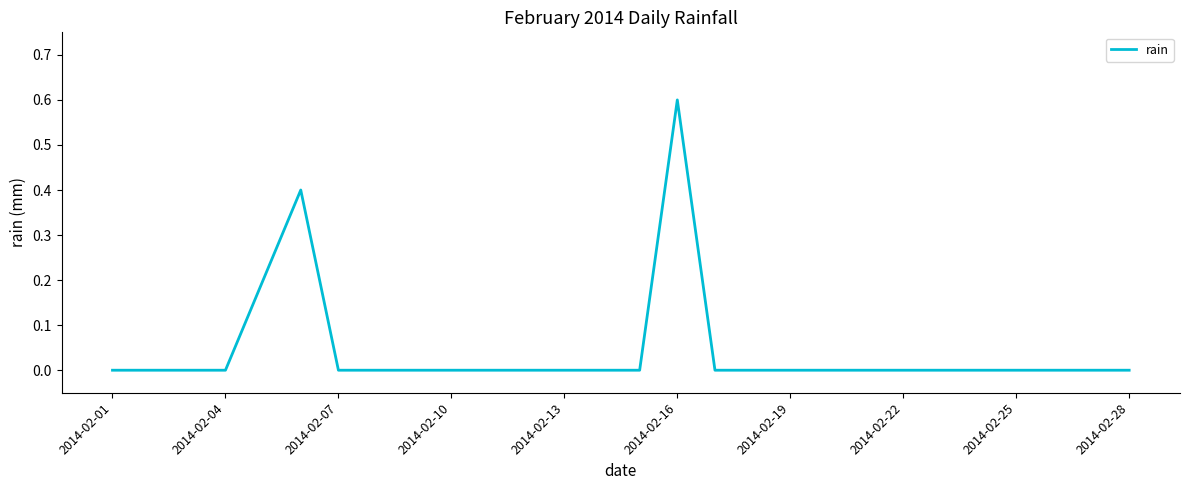

What is the difference between the maximum and minimum values?

0.6